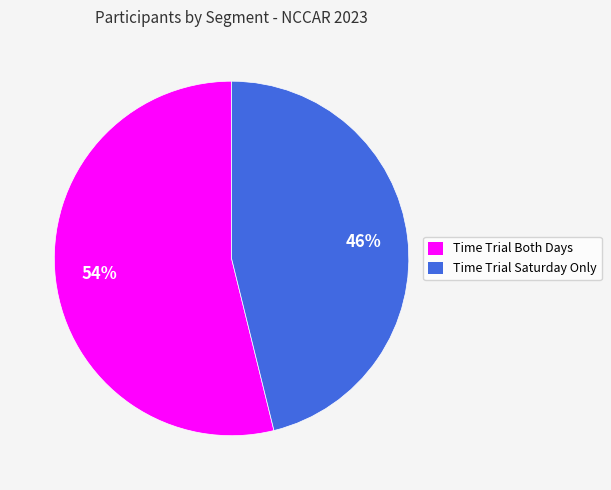

Which category has the smallest portion of the pie?

Time Trial Saturday Only